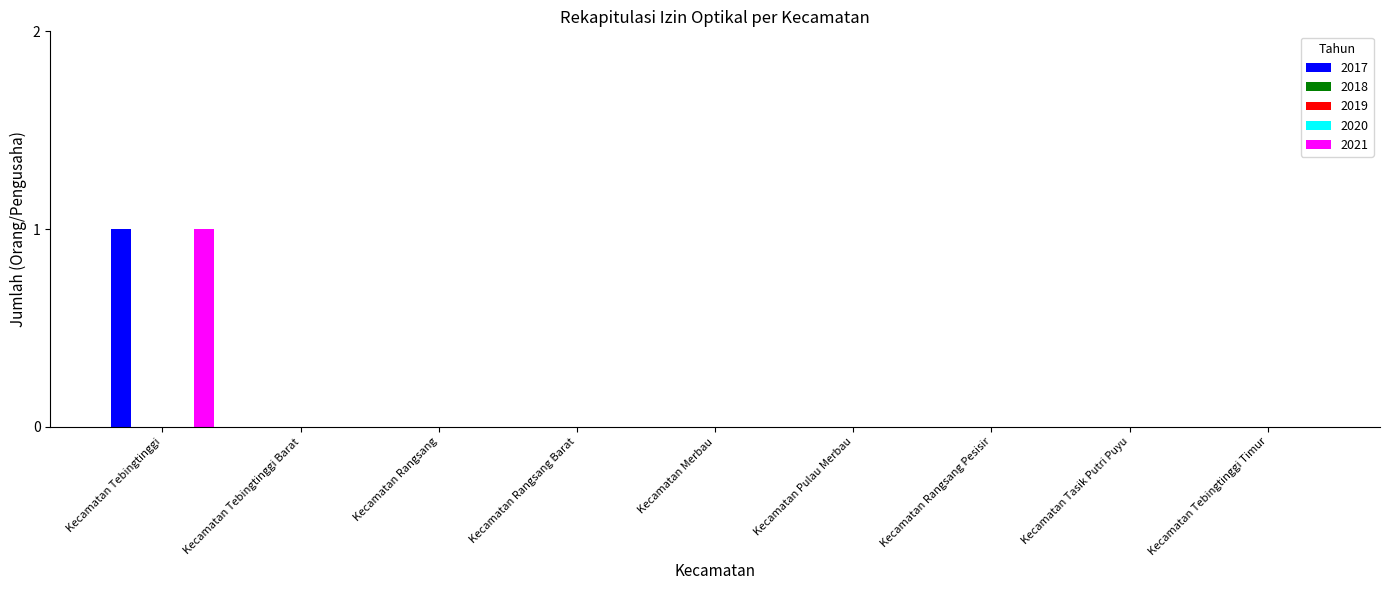

Rank the series by their maximum value, from highest to lowest.

2017, 2021, 2018, 2019, 2020